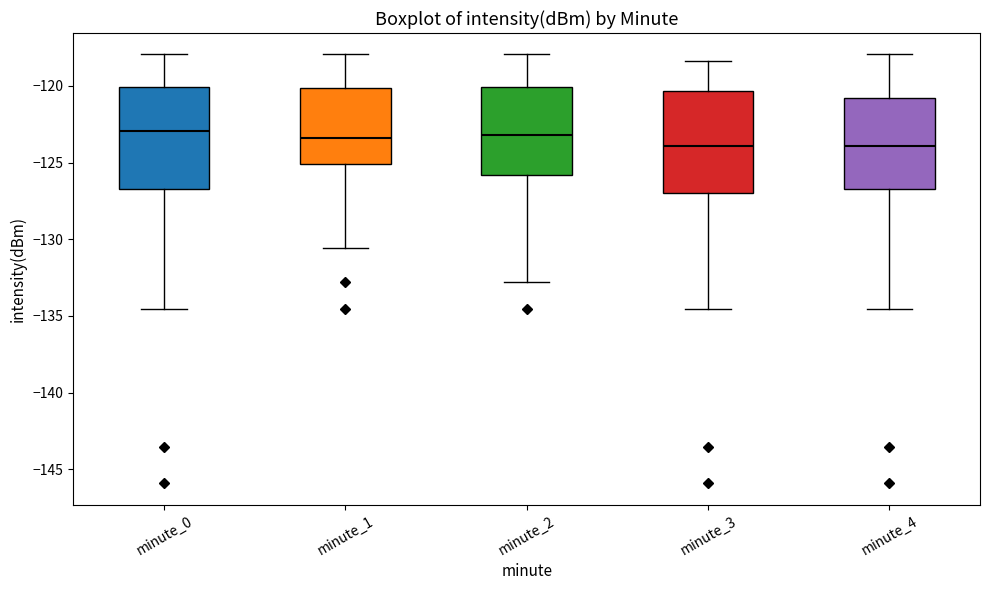

Reading left to right, transcribe this box plot: for each box, give where its median line is, the range the box spans, and where its two whiskers end, as read against the y-axis. The values are not printed on the chart, so give them approximately, as read against the axis.

minute_0: median -123.0, box -126.5 to -120.0, whiskers -134.5 to -118.0
minute_1: median -123.5, box -125.0 to -120.0, whiskers -130.5 to -118.0
minute_2: median -123.0, box -126.0 to -120.0, whiskers -133.0 to -118.0
minute_3: median -124.0, box -127.0 to -120.5, whiskers -134.5 to -118.5
minute_4: median -124.0, box -126.5 to -121.0, whiskers -134.5 to -118.0